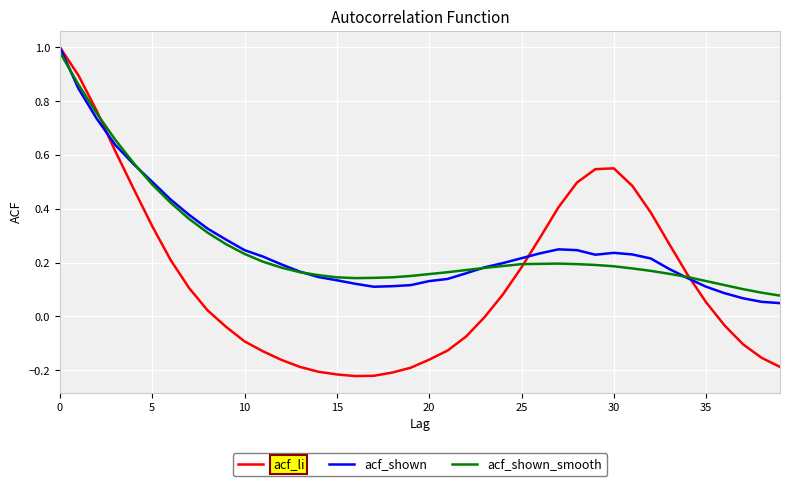

Which series has the largest range (max minus min)?

acf_li